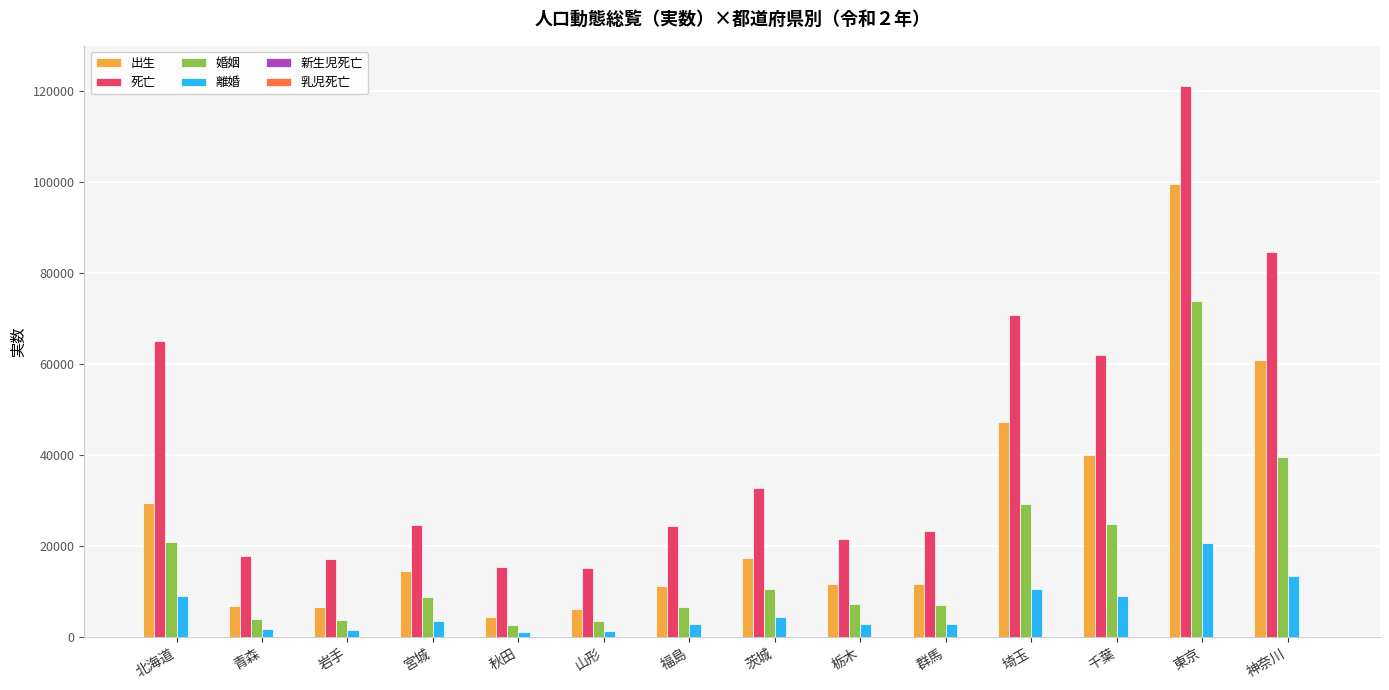

How many groups of bars are there?

14